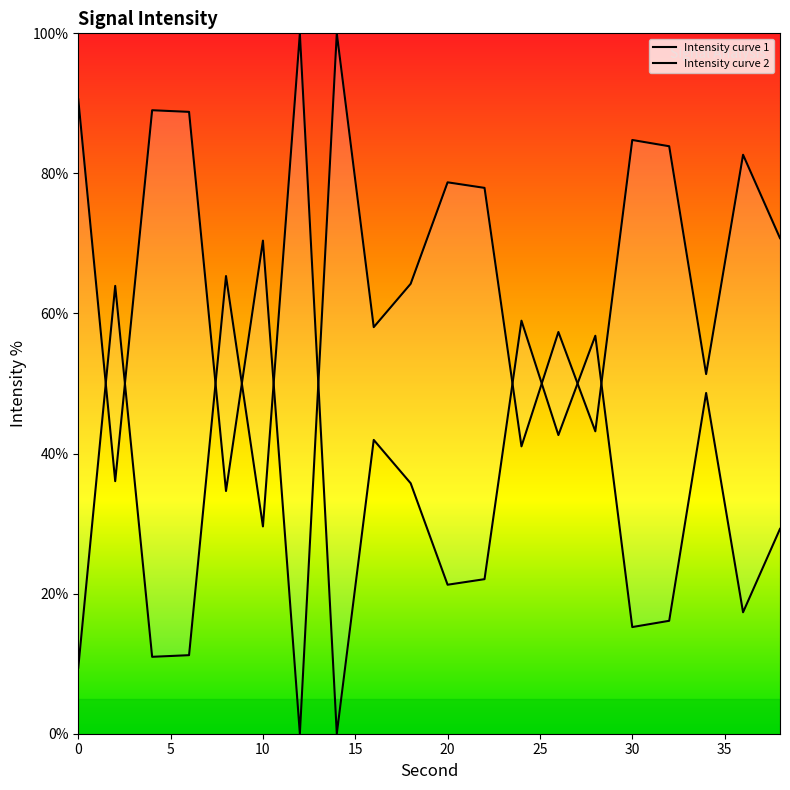

Which has a higher value, 22 or 30?

30